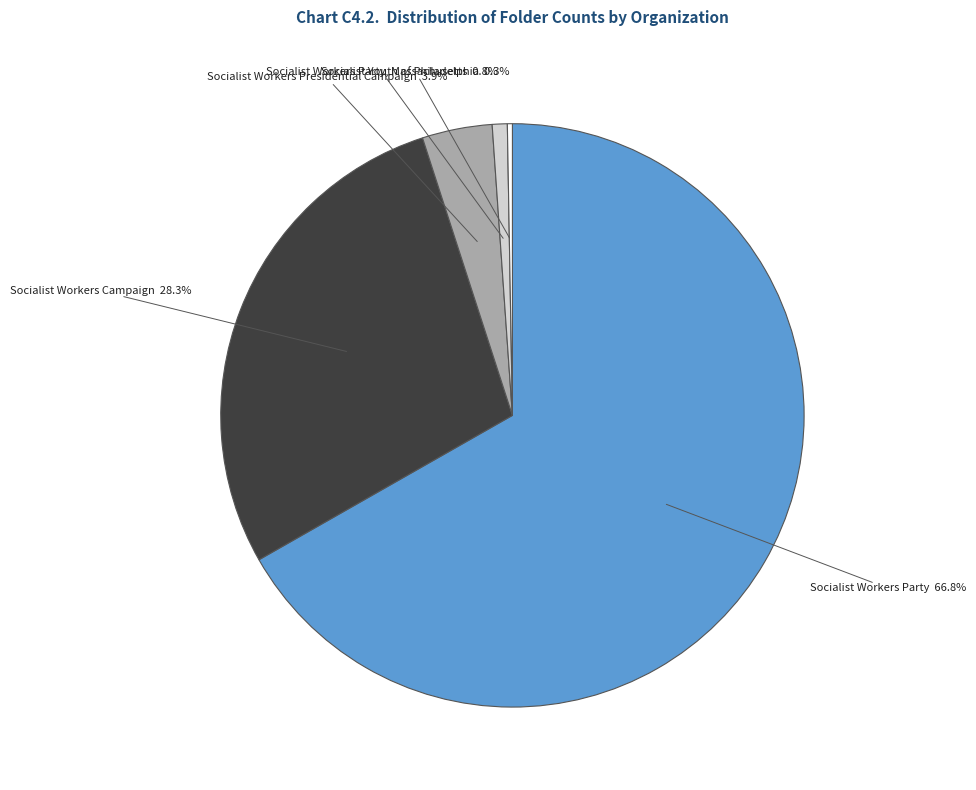

Is there a majority slice in this chart?

Yes